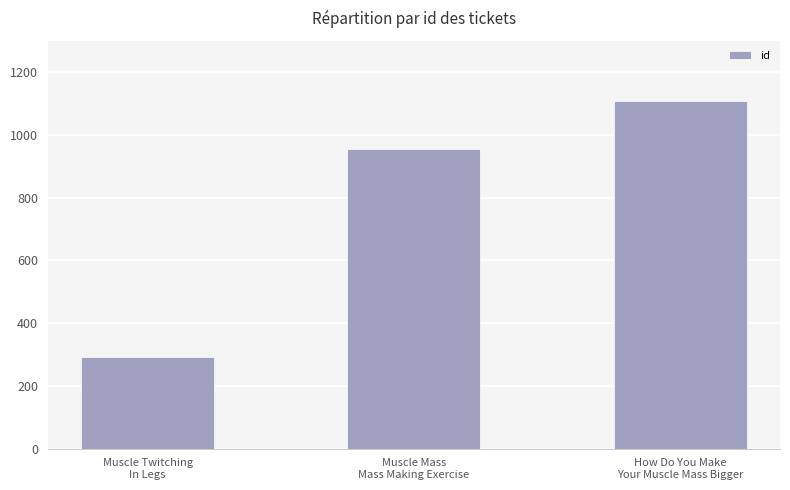

What is the change in value from Muscle Twitching
In Legs to How Do You Make
Your Muscle Mass Bigger?

+818